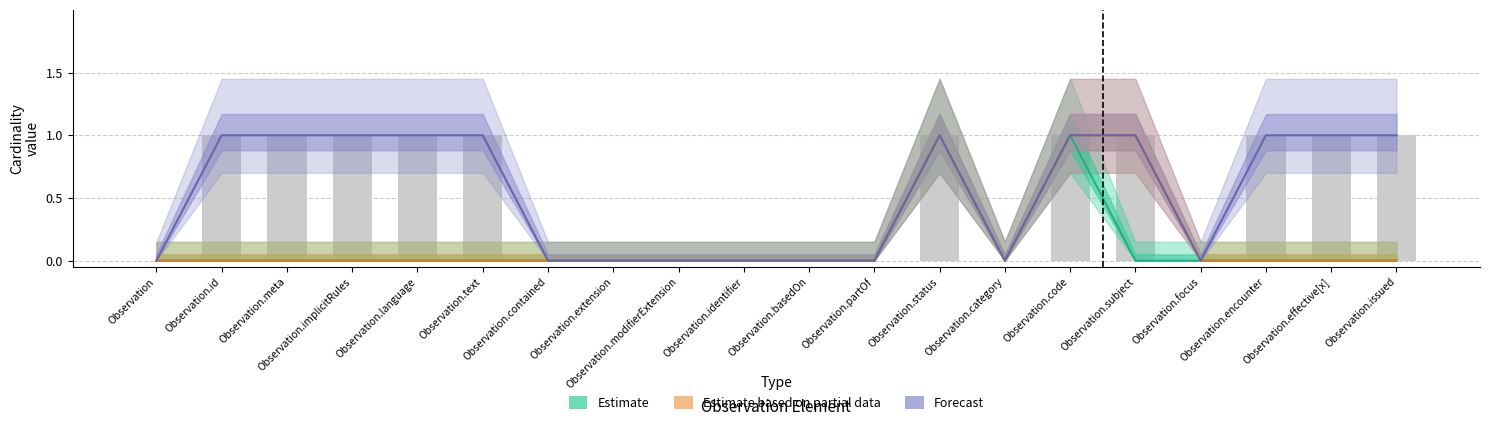

Reading left to right, list all the values displayed in this chart.

Estimate (Base Min): Observation=0	Observation.id=0	Observation.meta=0	Observation.implicitRules=0	Observation.language=0	Observation.text=0	Observation.contained=0	Observation.extension=0	Observation.modifierExtension=0	Observation.identifier=0	Observation.basedOn=0	Observation.partOf=0	Observation.status=1	Observation.category=0	Observation.code=1	Observation.subject=0	Observation.focus=0	Observation.encounter=0	Observation.effective[x]=0	Observation.issued=0
Estimate based on partial data (Min): Observation=0	Observation.id=0	Observation.meta=0	Observation.implicitRules=0	Observation.language=0	Observation.text=0	Observation.contained=0	Observation.extension=0	Observation.modifierExtension=0	Observation.identifier=0	Observation.basedOn=0	Observation.partOf=0	Observation.status=1	Observation.category=0	Observation.code=1	Observation.subject=1	Observation.focus=0	Observation.encounter=0	Observation.effective[x]=0	Observation.issued=0
Forecast (Max): Observation=0	Observation.id=1	Observation.meta=1	Observation.implicitRules=1	Observation.language=1	Observation.text=1	Observation.contained=0	Observation.extension=0	Observation.modifierExtension=0	Observation.identifier=0	Observation.basedOn=0	Observation.partOf=0	Observation.status=1	Observation.category=0	Observation.code=1	Observation.subject=1	Observation.focus=0	Observation.encounter=1	Observation.effective[x]=1	Observation.issued=1